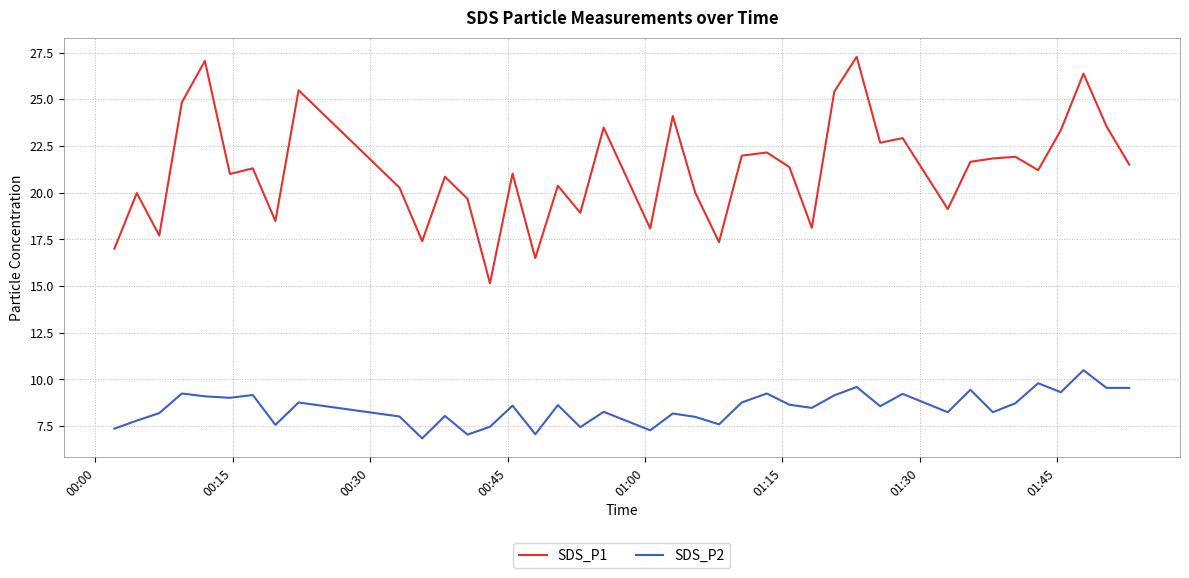

Which series has the largest total across all categories?

SDS_P1